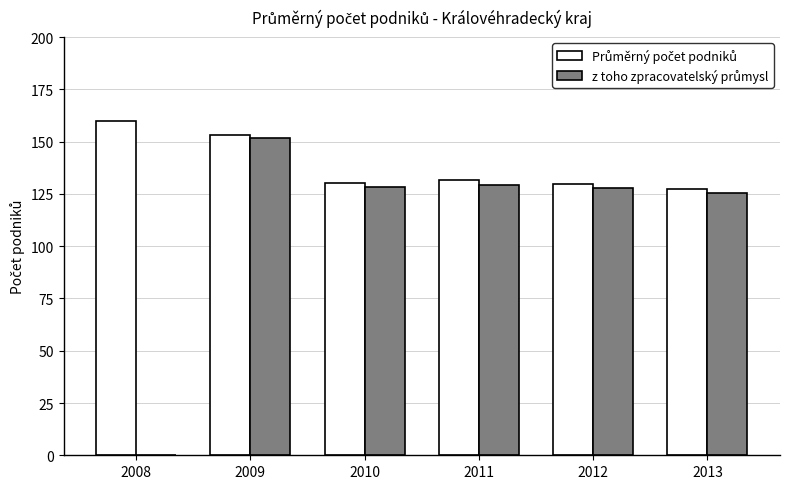

Which label corresponds to the largest value in the chart?

2008